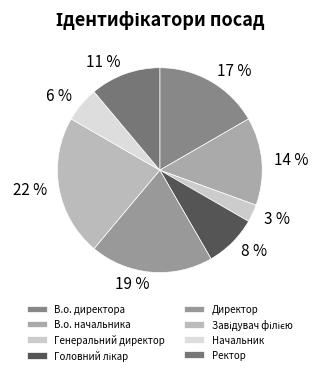

To the nearest percent, what is the difference between the Начальник and В.о. директора slice percentages?

11%